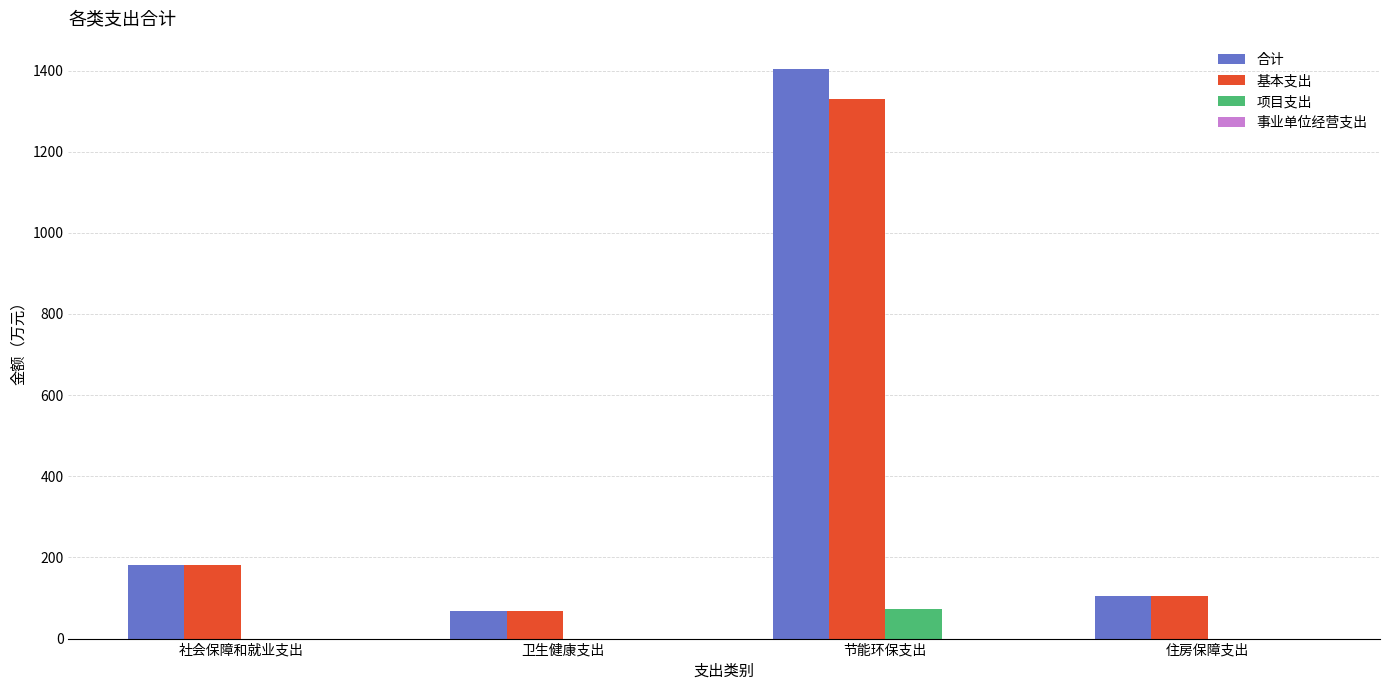

The value of 项目支出 at 卫生健康支出 is -49.0. True or false?

False